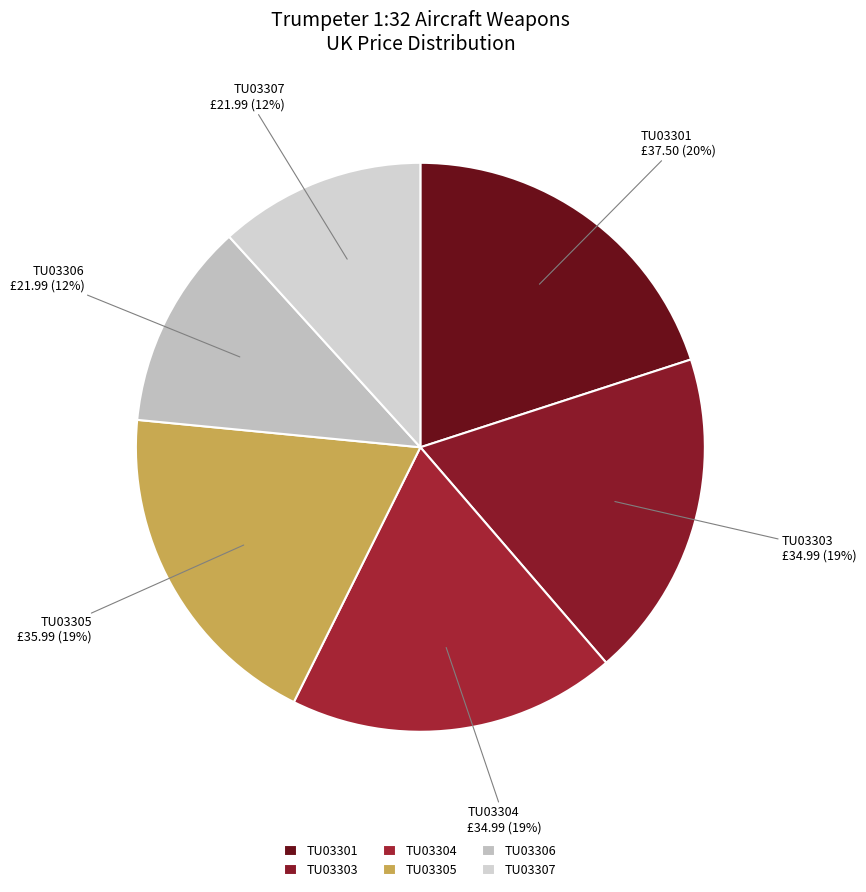

Is there any slice that represents more than half of the pie?

No